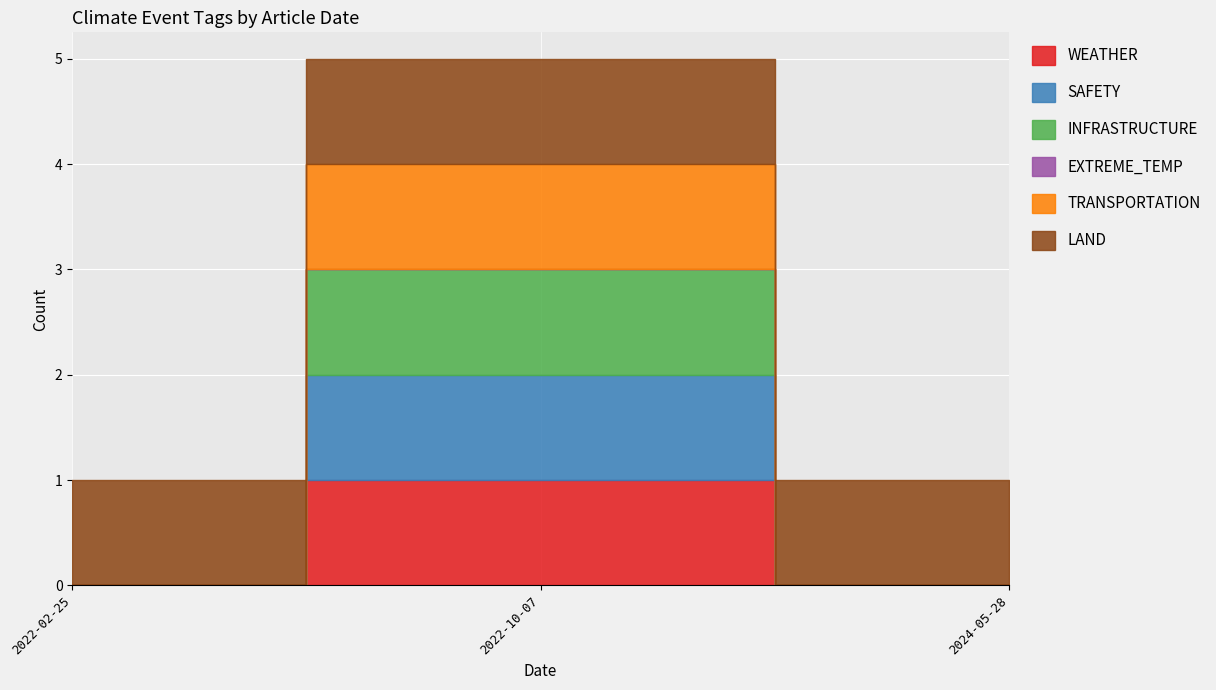

How many lines are shown in the chart?

6